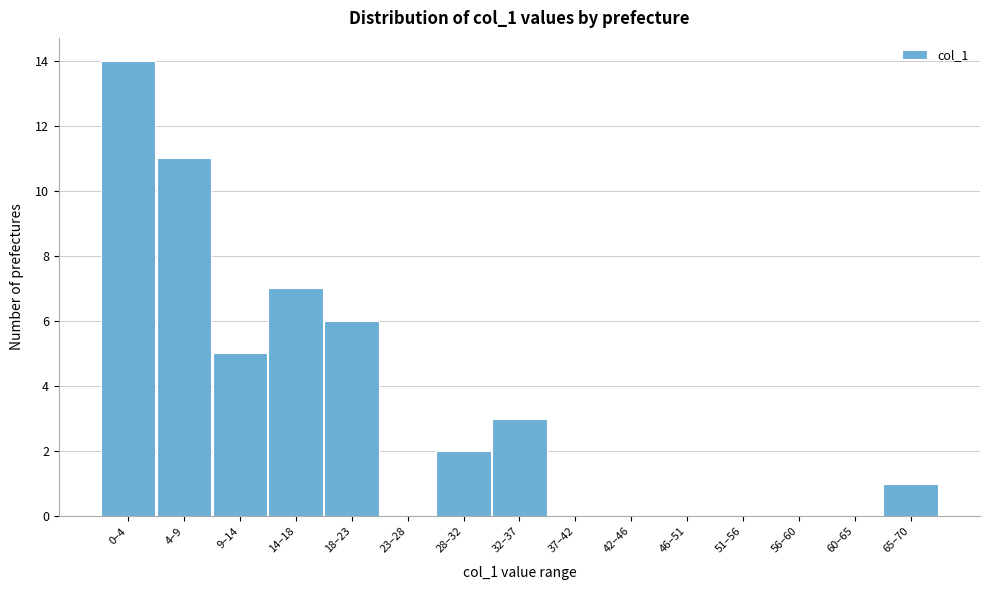

Reading left to right, what are all the values shown in this chart?

0–4=14	4–9=11	9–14=5	14–18=7	18–23=6	23–28=0	28–32=2	32–37=3	37–42=0	42–46=0	46–51=0	51–56=0	56–60=0	60–65=0	65–70=1